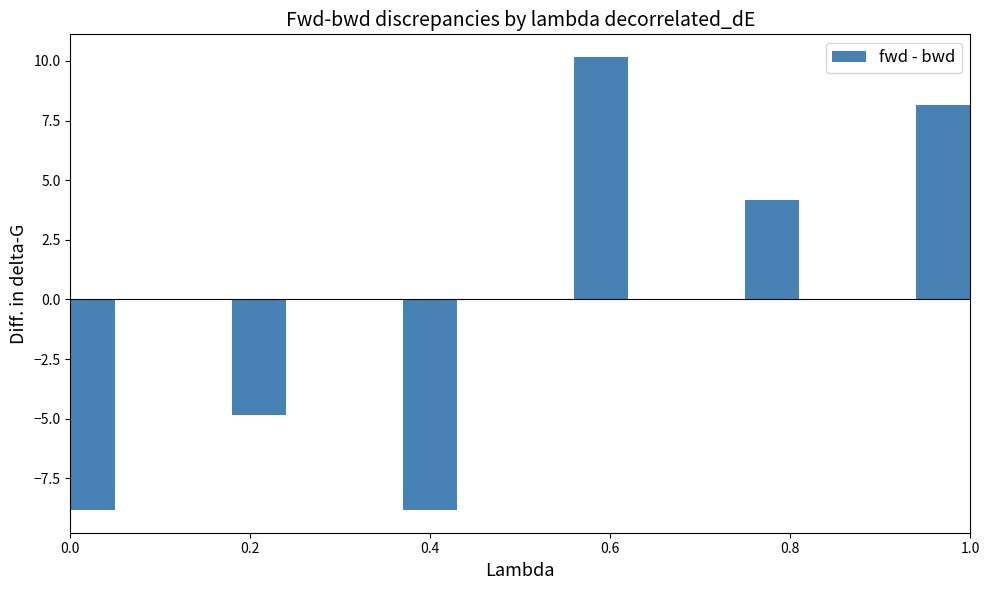

Is it true that the value at 0.8 is 7.1?

False